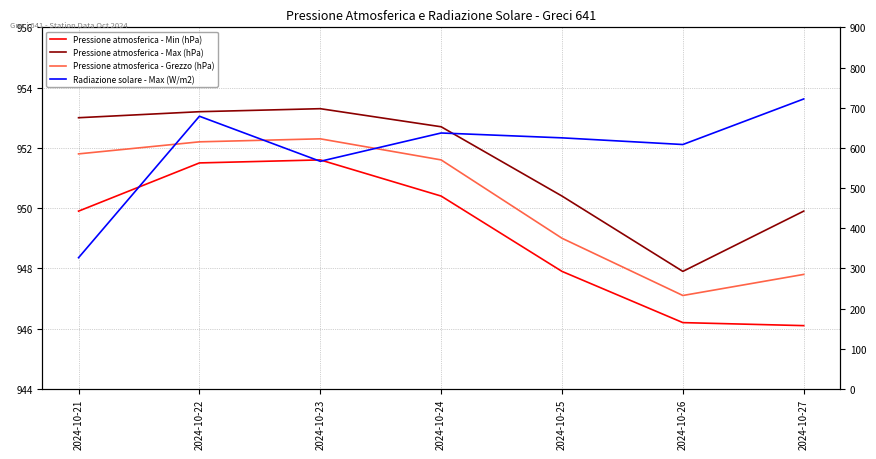

True or false: Pressione atmosferica - Grezzo (hPa) and Radiazione solare - Max (W/m2) intersect in this chart.

False